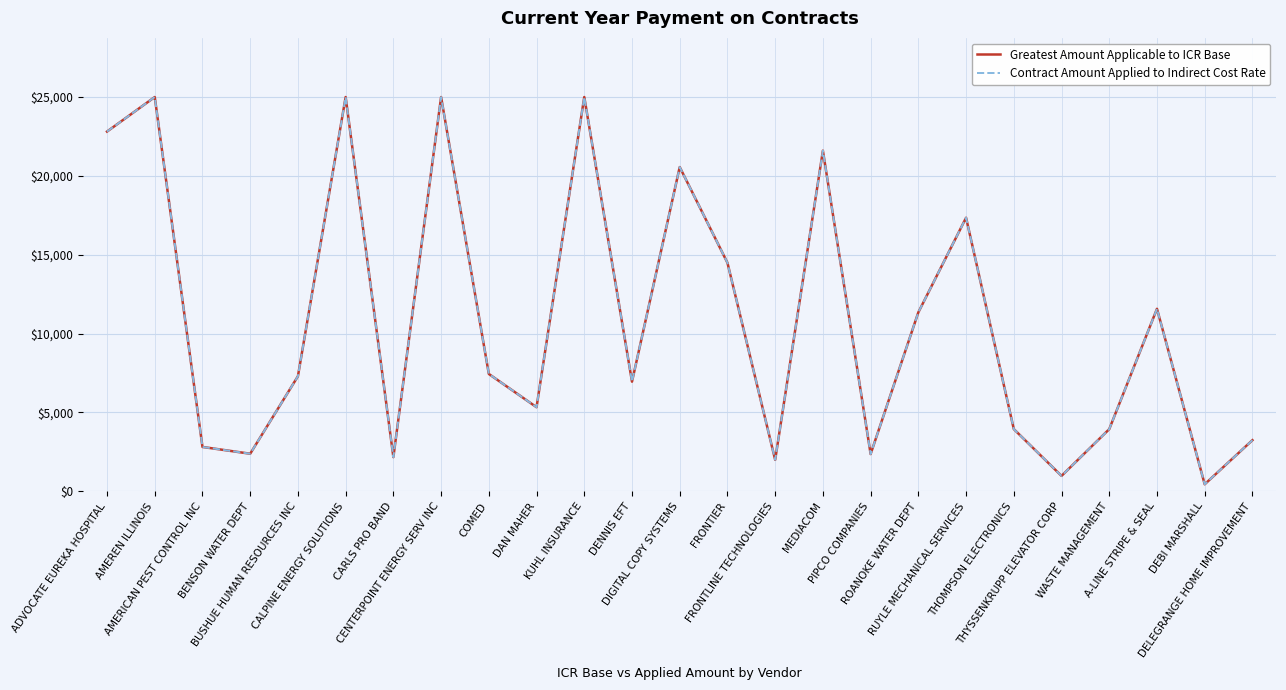

Is this an area chart (filled region under the line)?

No